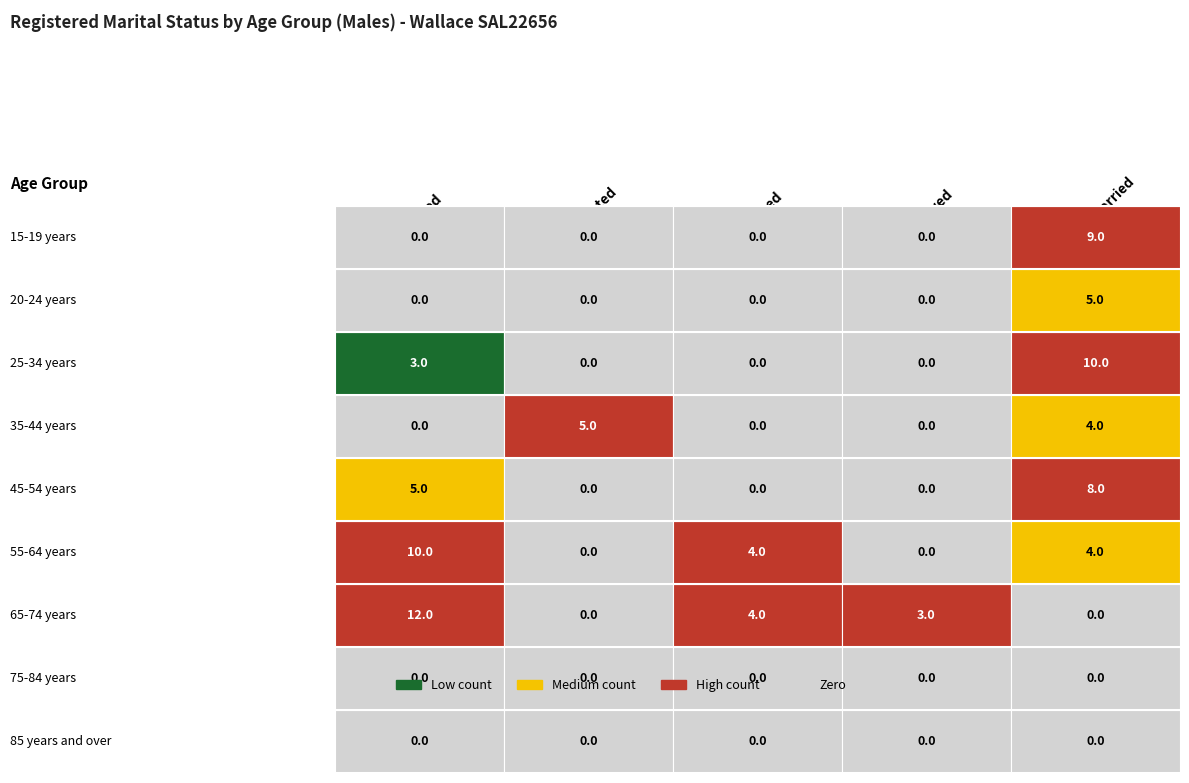

Rank the series at 85 years and over from lowest to highest value.

Married, Separated, Divorced, Widowed, Never married